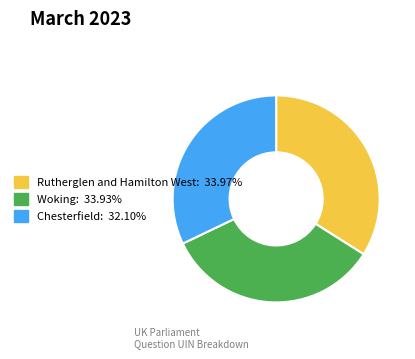

Is the sum of Rutherglen and Hamilton West and Chesterfield greater than half?

Yes